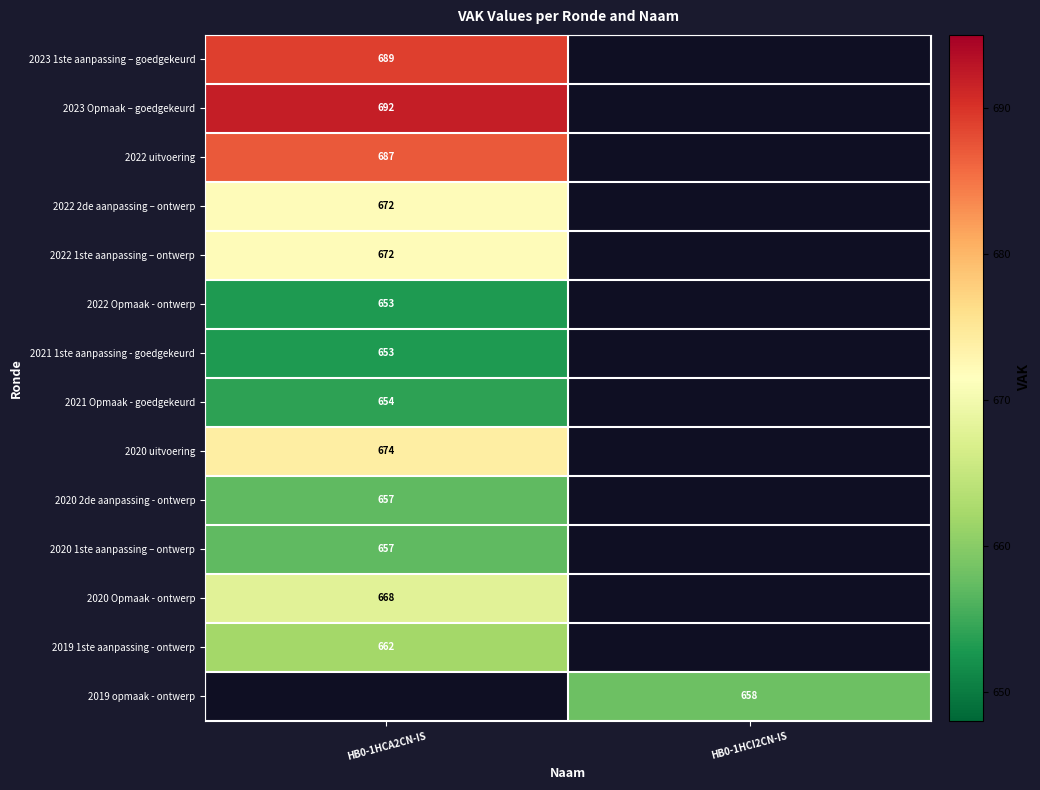

What is the greatest value displayed?

692.0